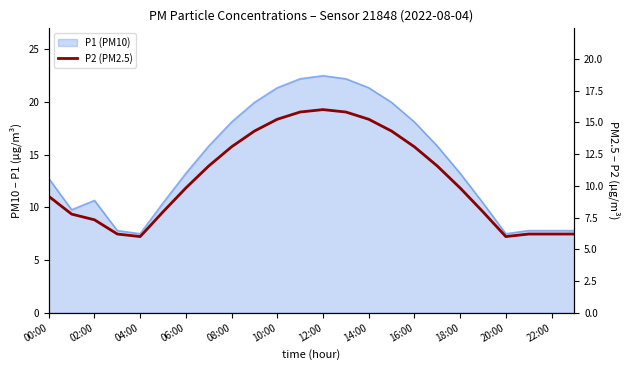

What is the change in value from 22:00 to 21?

-9.6